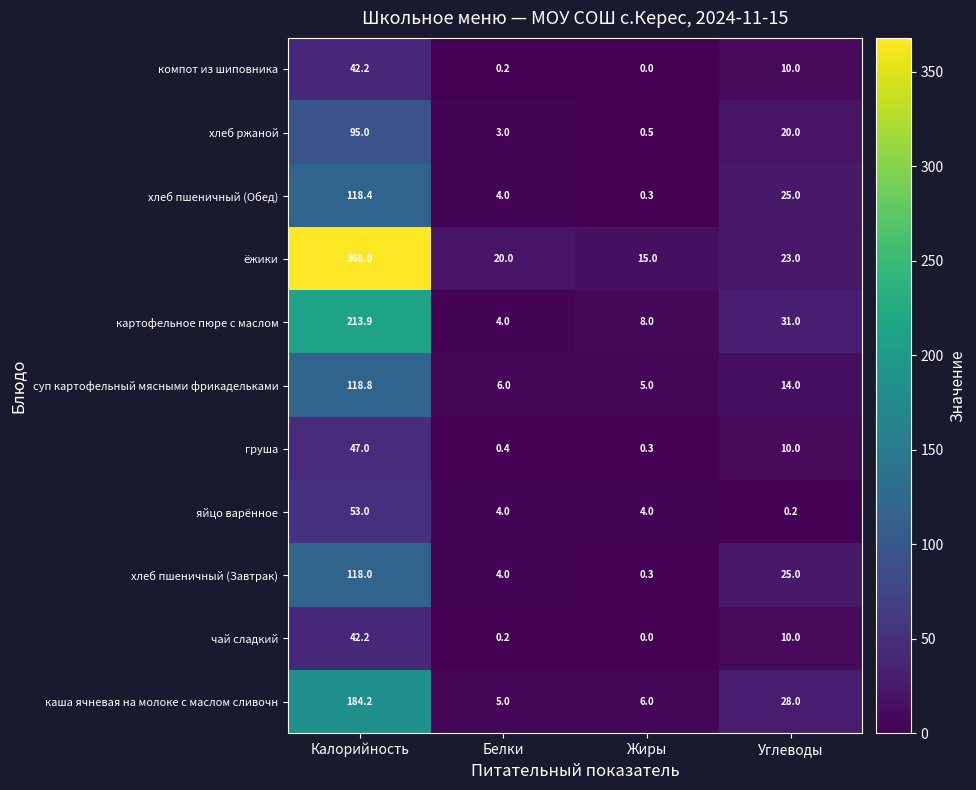

How many data points does each series have?

4